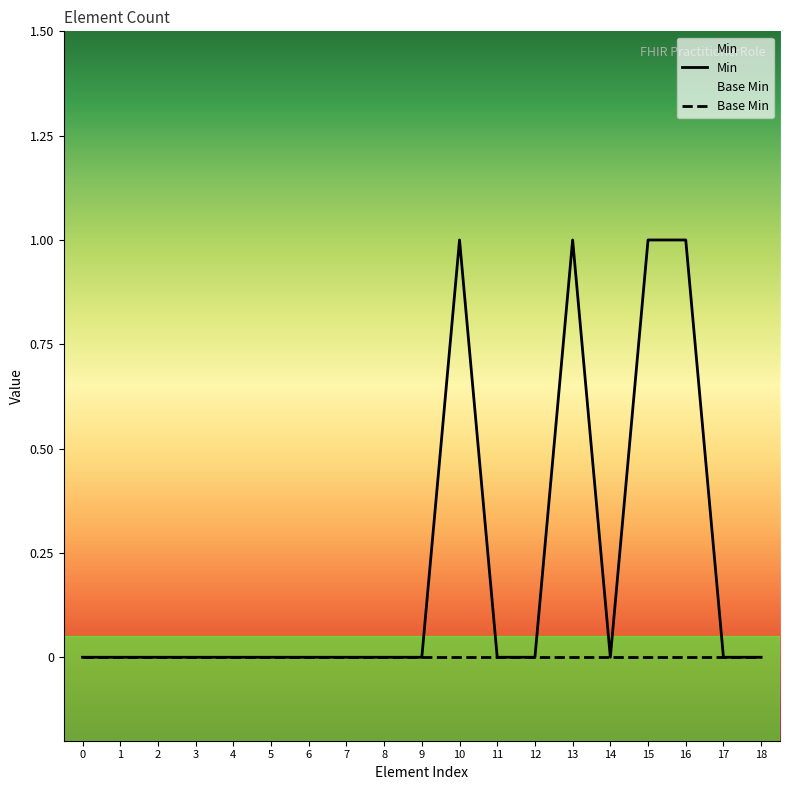

Reading left to right, transcribe all the data shown in this chart.

Min: 0=0	1=0	2=0	3=0	4=0	5=0	6=0	7=0	8=0	9=0	10=1	11=0	12=0	13=1	14=0	15=1	16=1	17=0	18=0
Base Min: 0=0	1=0	2=0	3=0	4=0	5=0	6=0	7=0	8=0	9=0	10=0	11=0	12=0	13=0	14=0	15=0	16=0	17=0	18=0